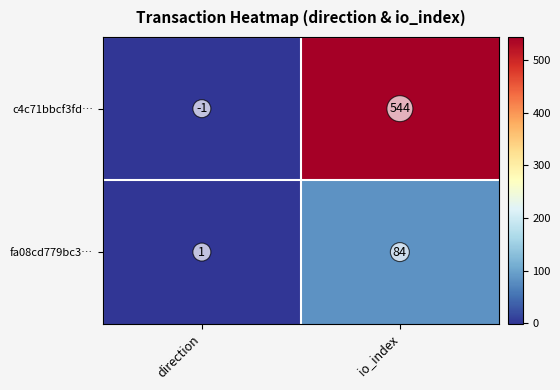

Which category has the highest value across all series?

io_index